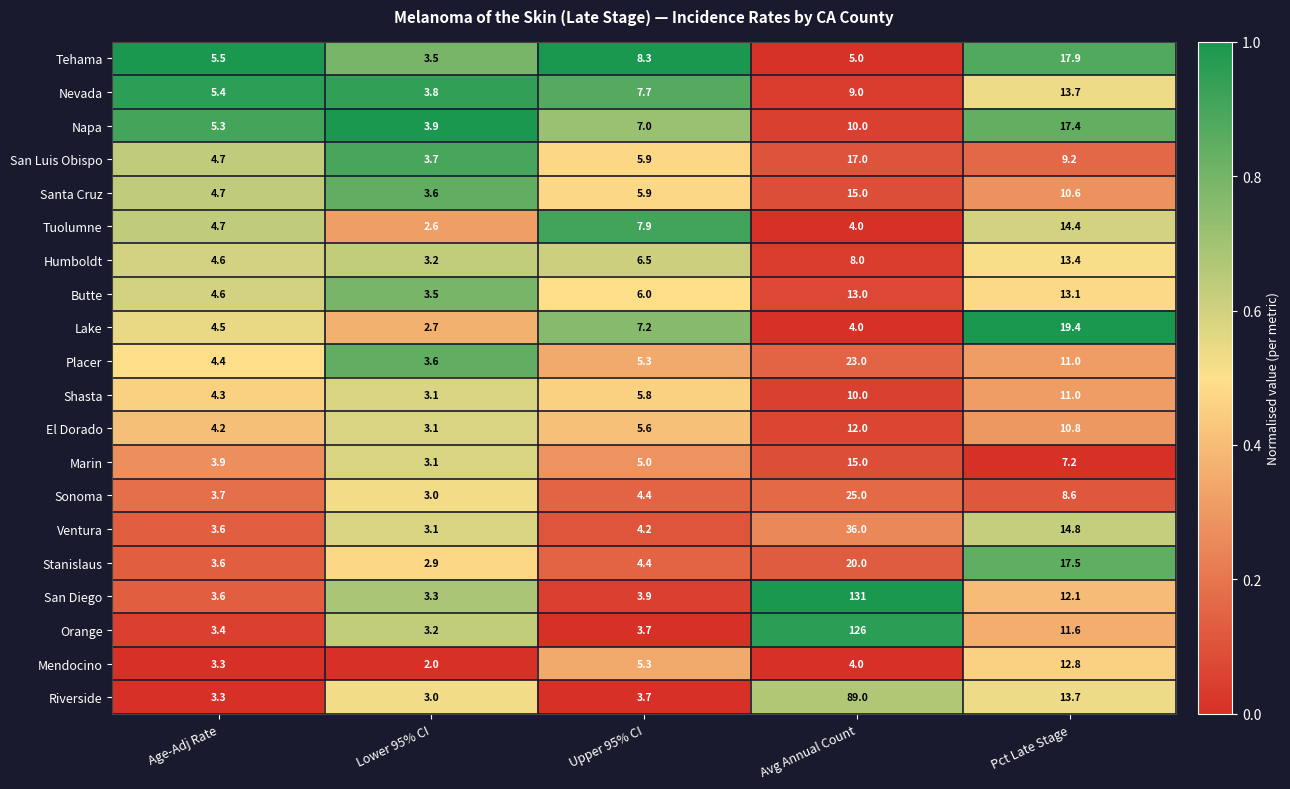

List the labels in order of Tuolumne value, largest first.

Pct Late Stage, Upper 95% CI, Age-Adj Rate, Avg Annual Count, Lower 95% CI